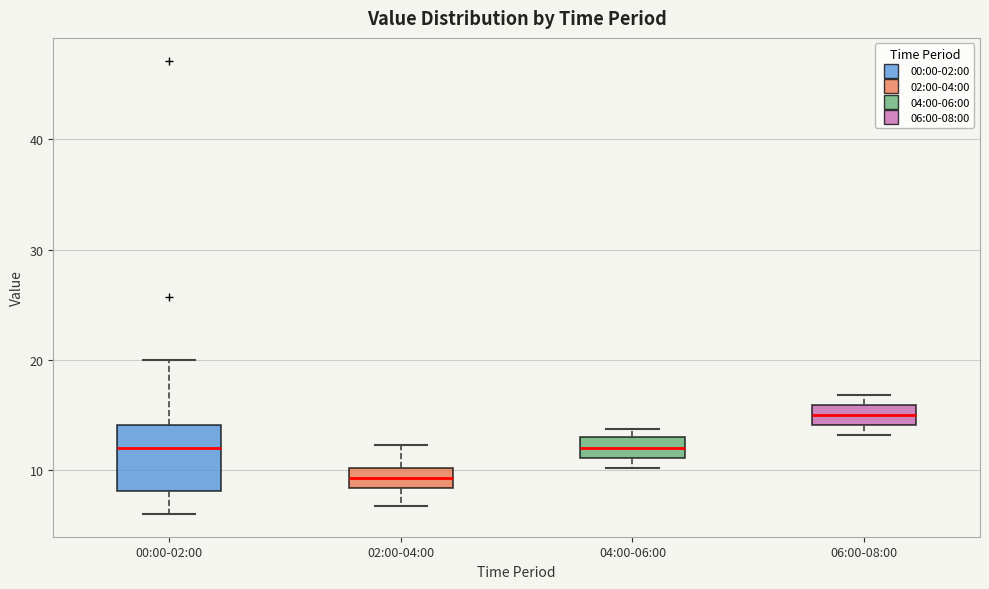

Reading left to right, transcribe this box plot: for each box, give where its median line is, the range the box spans, and where its two whiskers end, as read against the y-axis. The values are not printed on the chart, so give them approximately, as read against the axis.

00:00-02:00: median 12, box 8 to 14, whiskers 6 to 20
02:00-04:00: median 9, box 8 to 10, whiskers 7 to 12
04:00-06:00: median 12, box 11 to 13, whiskers 10 to 14
06:00-08:00: median 15, box 14 to 16, whiskers 13 to 17